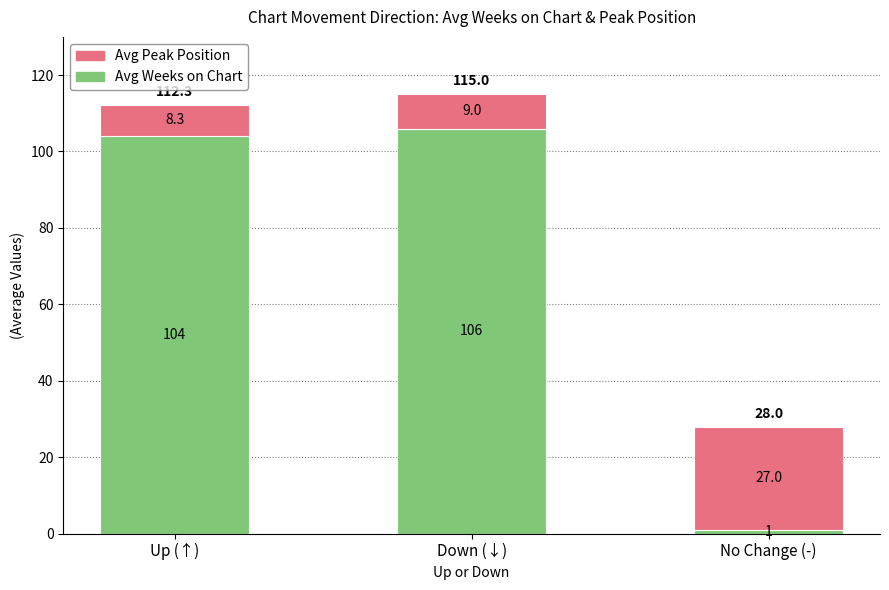

At which label is Avg Weeks on Chart closest to 53?

Up (↑)